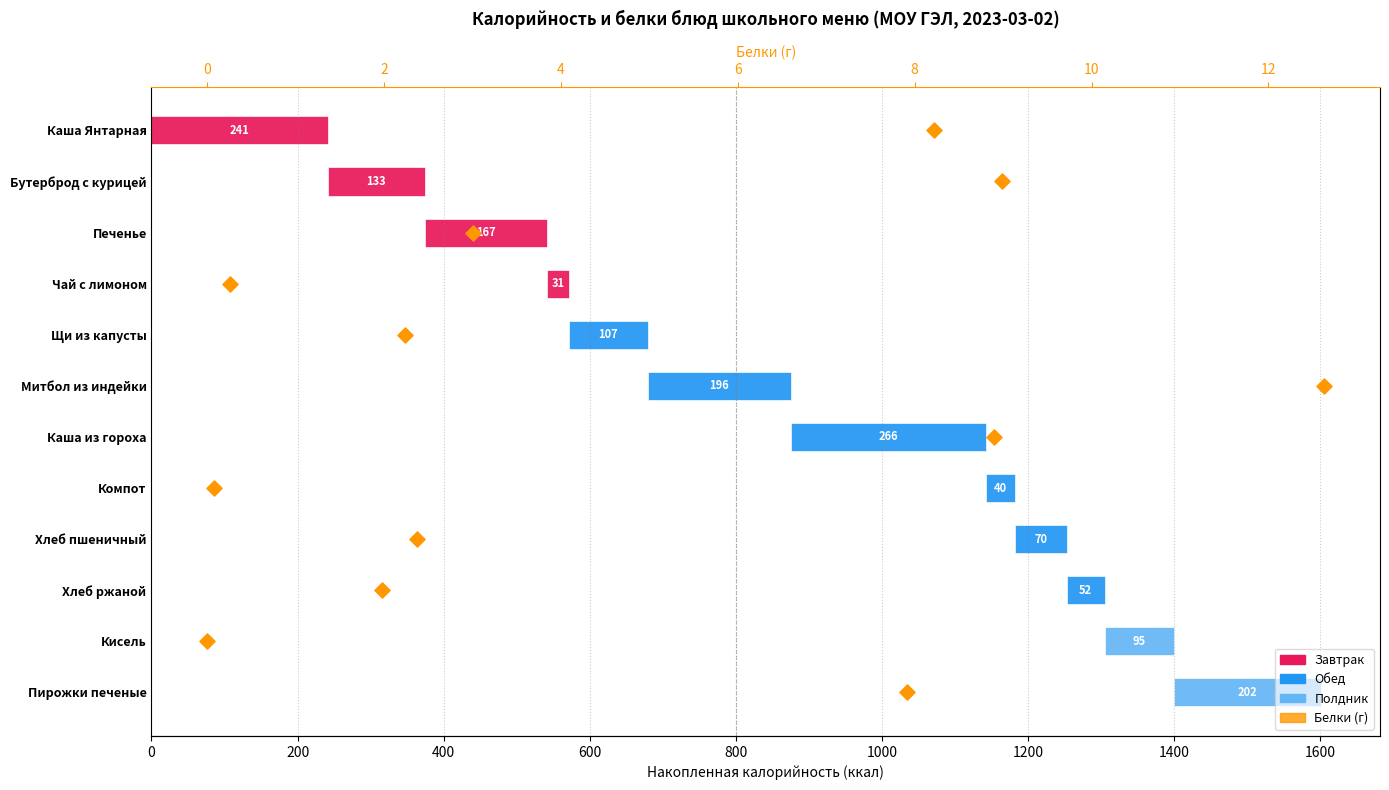

What is the ratio of the value at 600 to the value at 10?

0.3